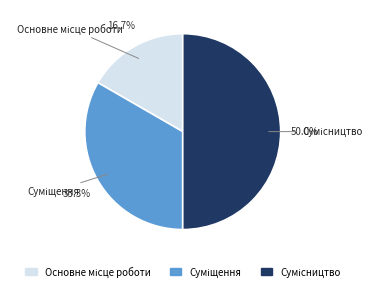

What percentage is the Сумісництво slice, to the nearest percent?

50%